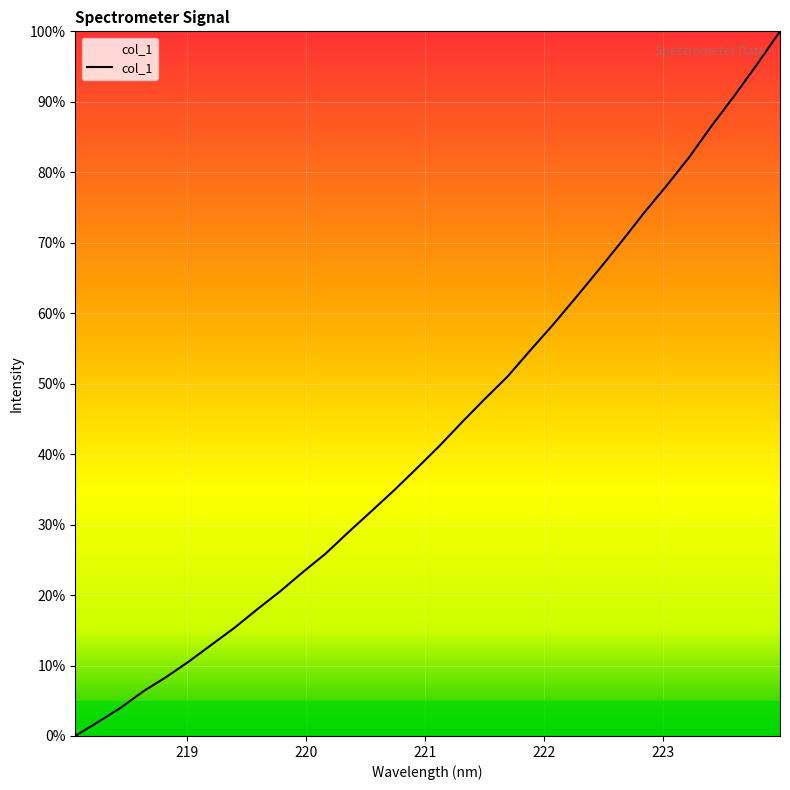

What is the difference between the second highest and minimum values?

95.4